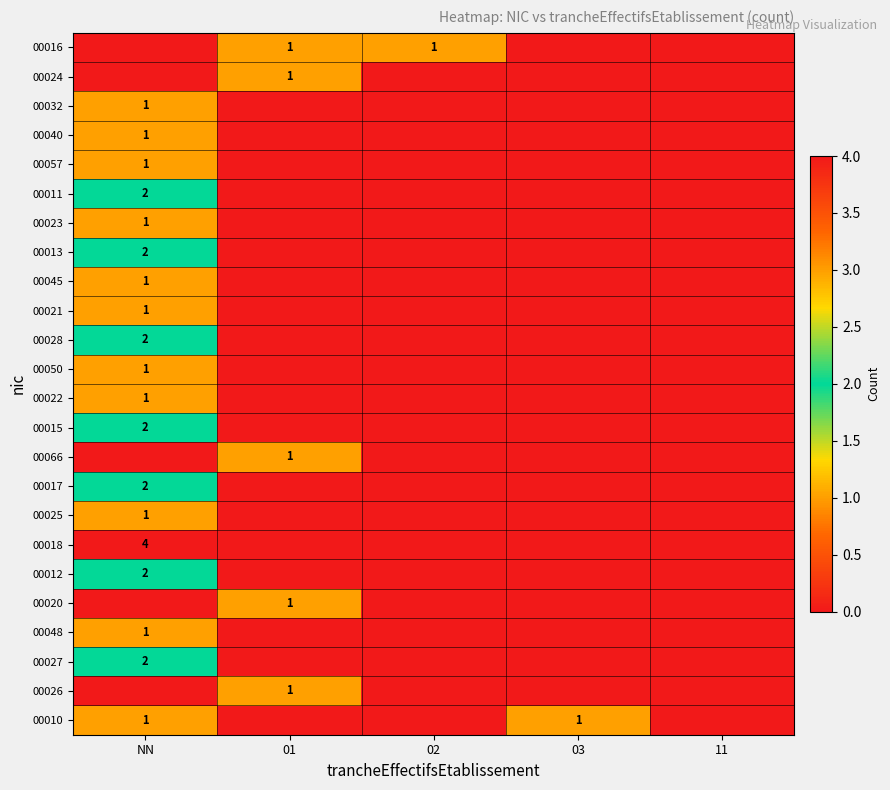

The 00021 series shows 2 at NN. True or false?

False